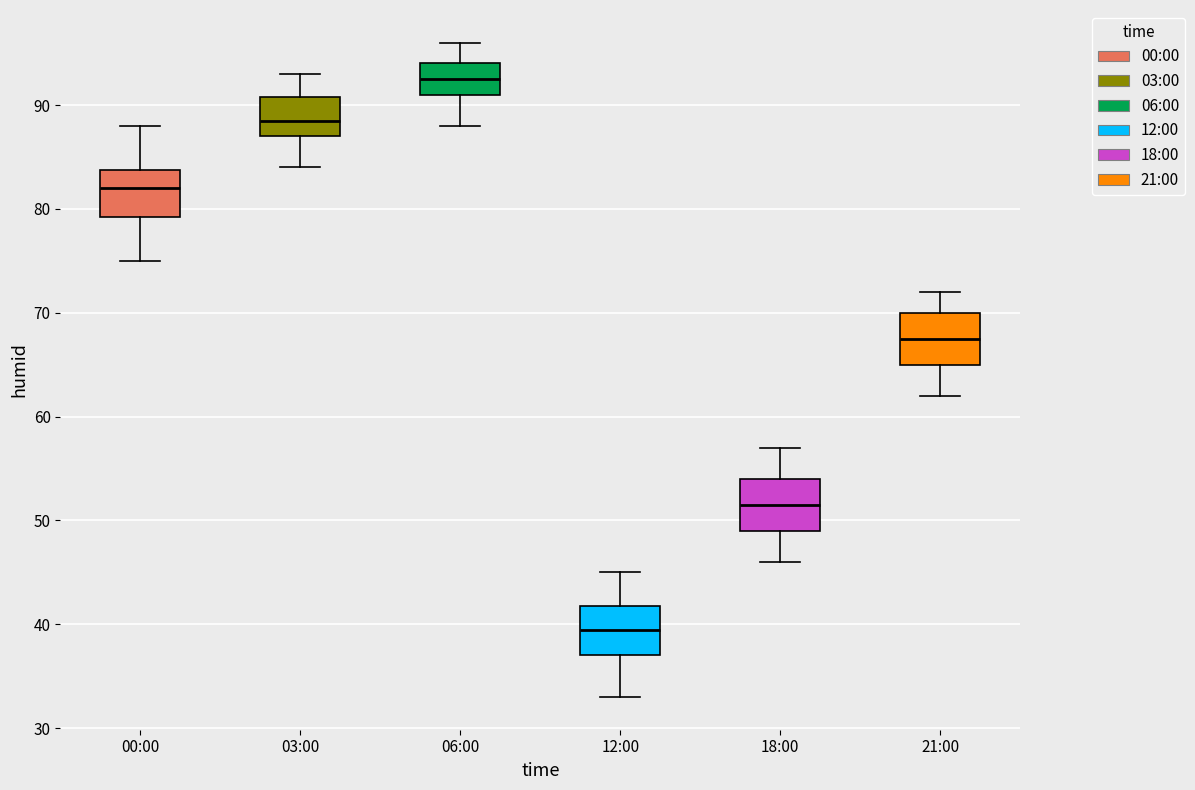

Where does the lower whisker of the box for 06:00 end on the y-axis? The values are not printed on the chart, so give them approximately, as read against the axis.

88